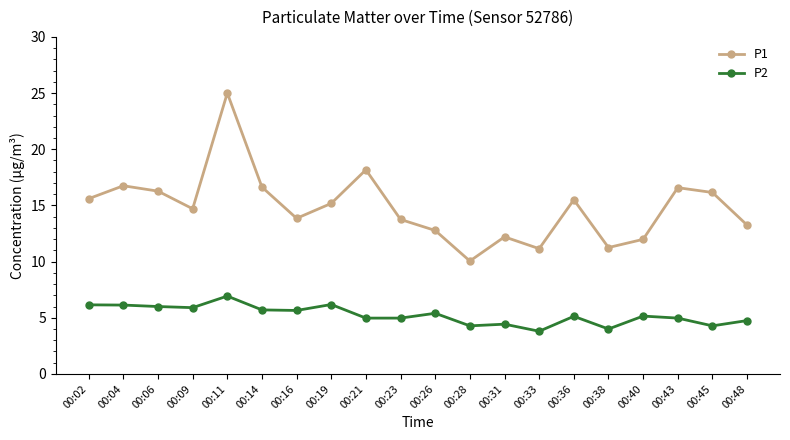

True or false: P1 has a value of 27.8 at 00:43.

False